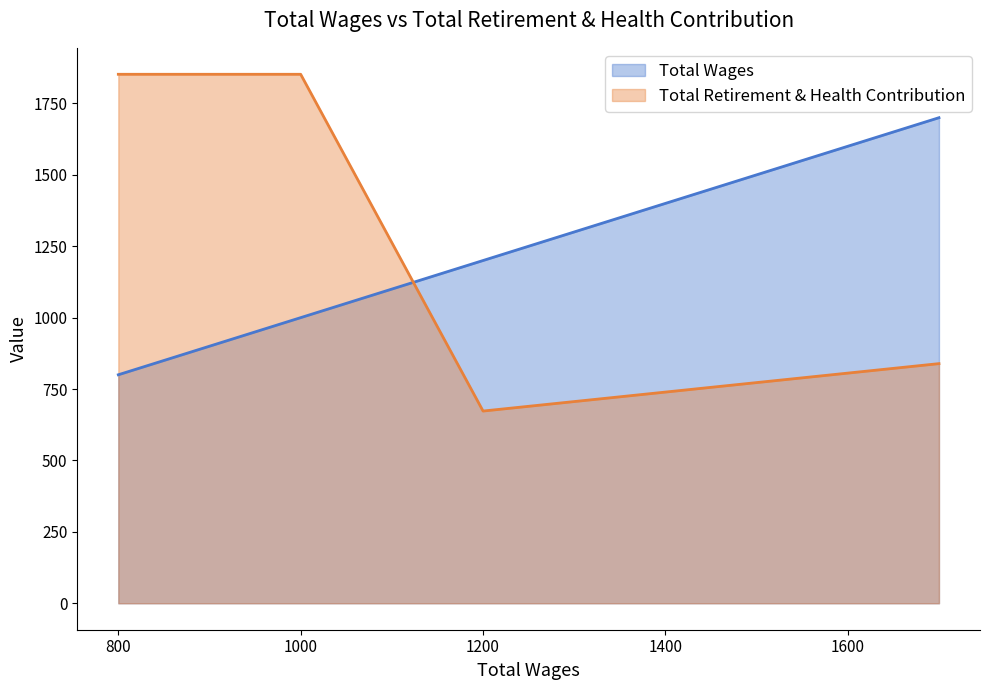

Rank the series by their maximum value, from lowest to highest.

Total Wages, Total Retirement & Health Contribution